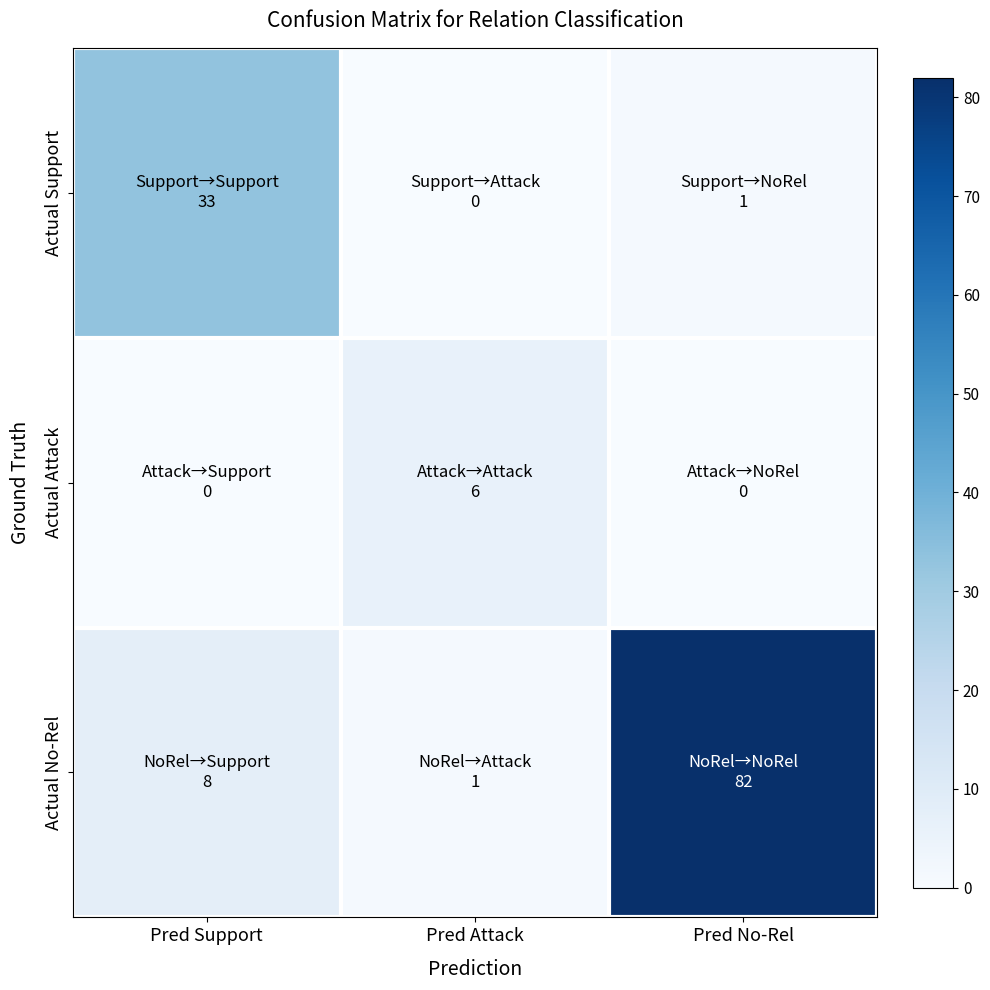

Reading left to right, list all the values displayed in this chart.

Actual Support: Pred Support=33	Pred Attack=0	Pred No-Rel=1
Actual Attack: Pred Support=0	Pred Attack=6	Pred No-Rel=0
Actual No-Rel: Pred Support=8	Pred Attack=1	Pred No-Rel=82